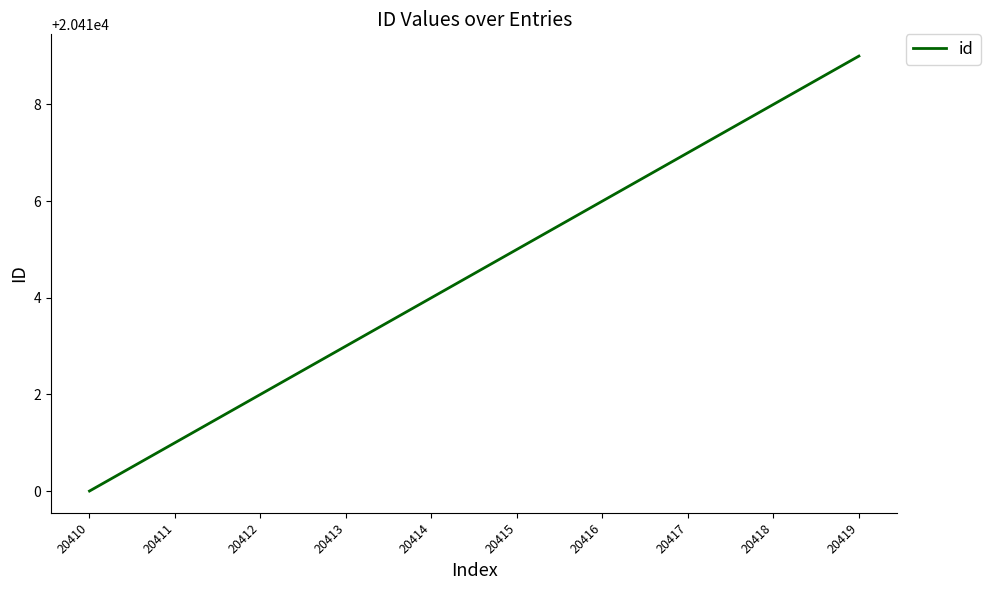

How many values are between 20412 and 20417?

6